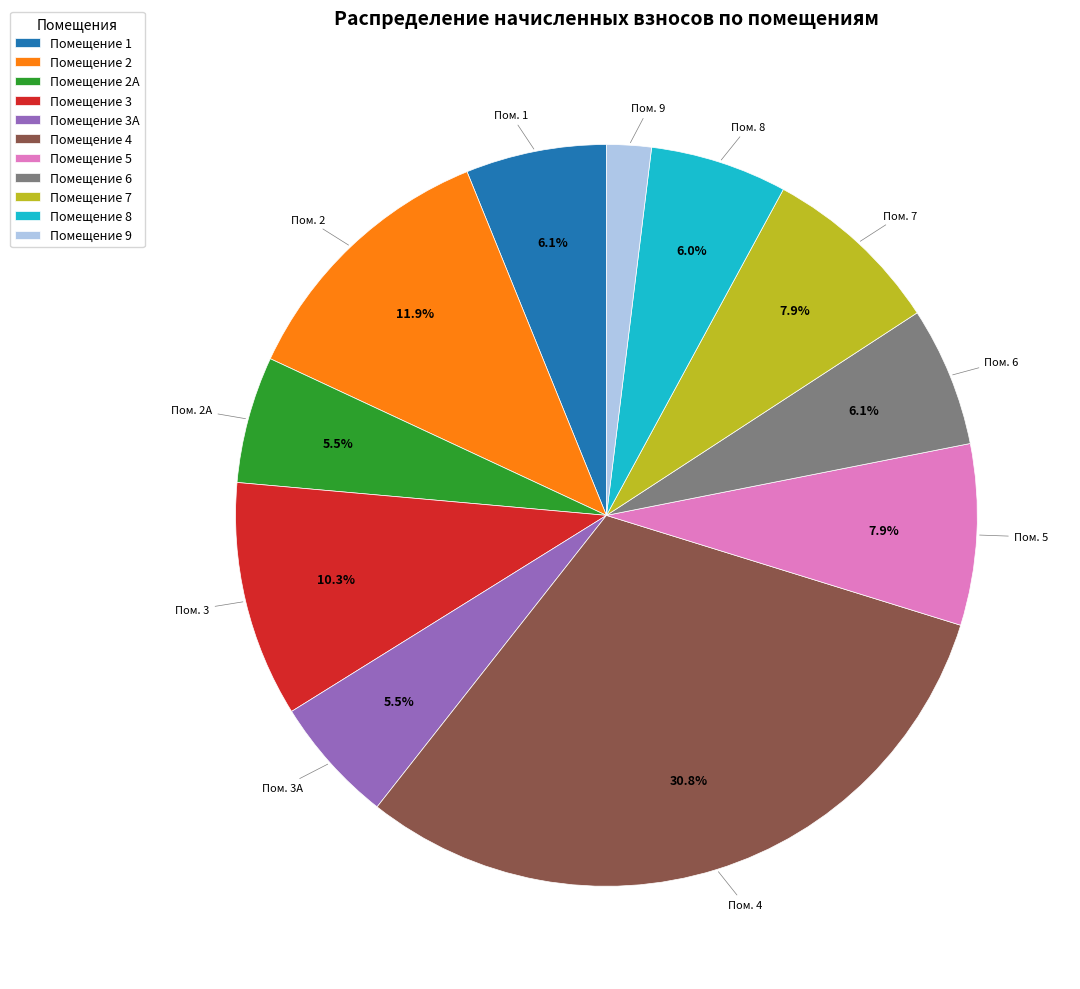

How much of the chart is everything except Помещение 4?

69.2%